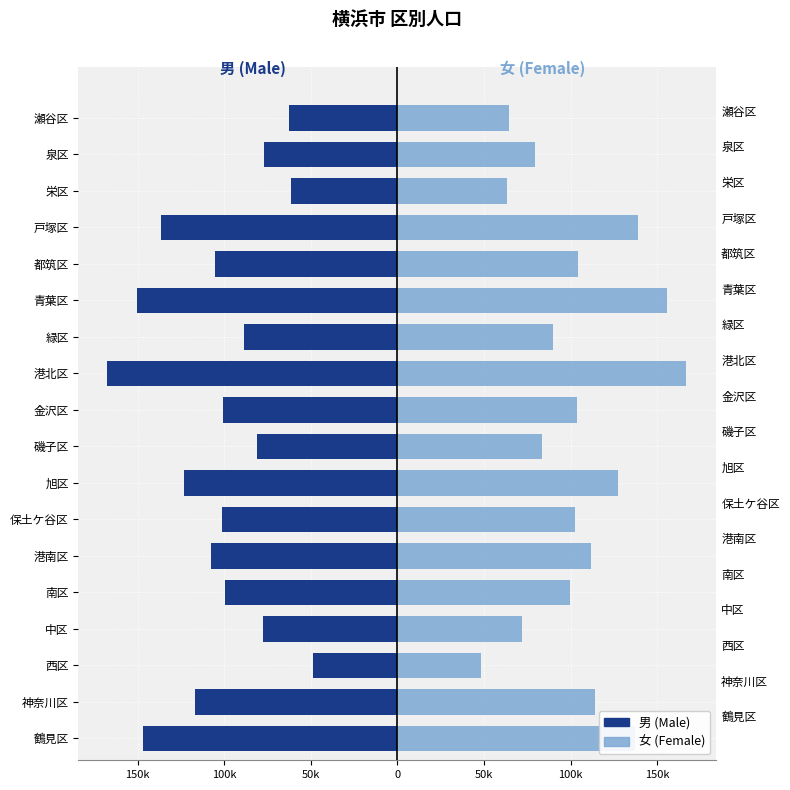

Is it true that 女 equals 152373 at 金沢区?

False